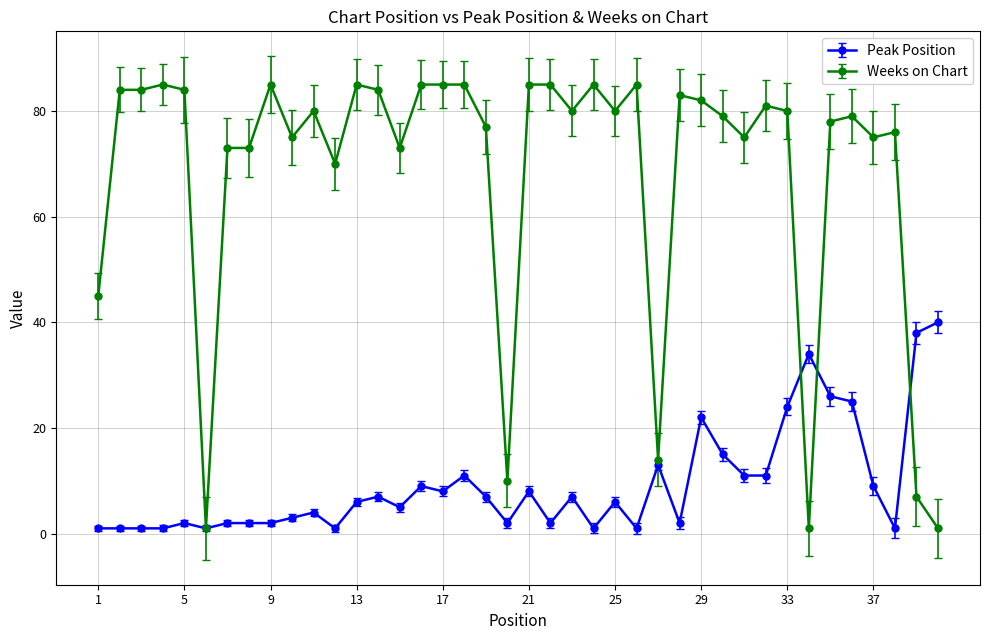

True or false: Peak Position has more than 2 points higher than both neighbors.

True